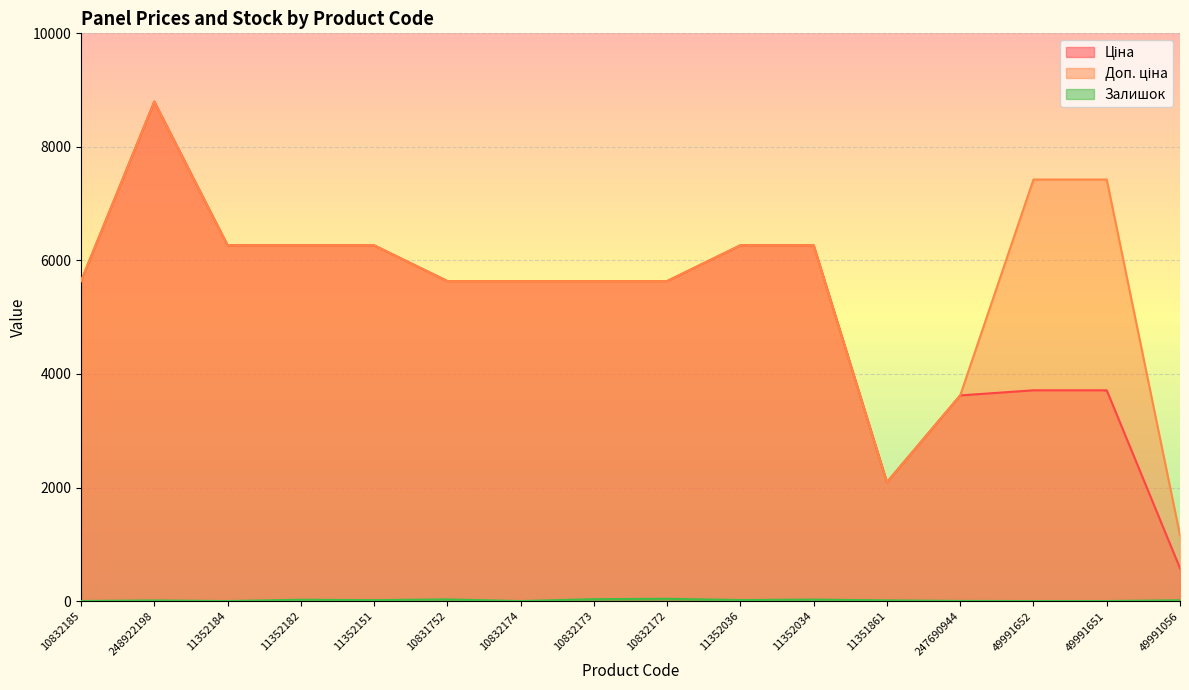

Which has a higher value, 10831752 or 10832173?

10831752